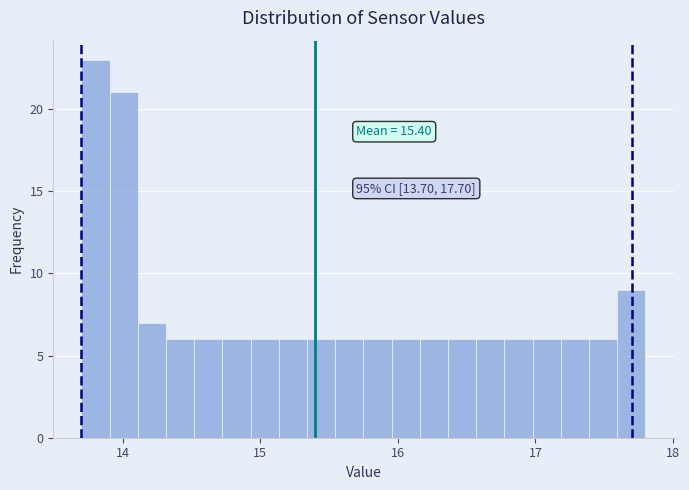

Read against the x-axis, roughly where is the centre of the tallest bar?

13.8